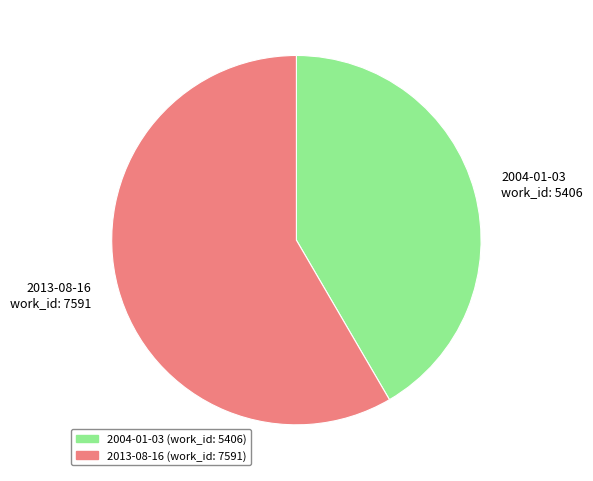

How many segments does this pie chart have?

2